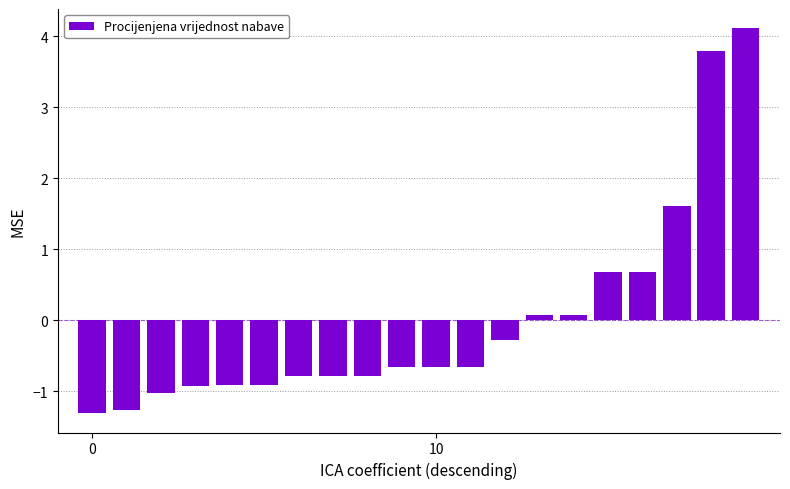

How many positive values are there?

7